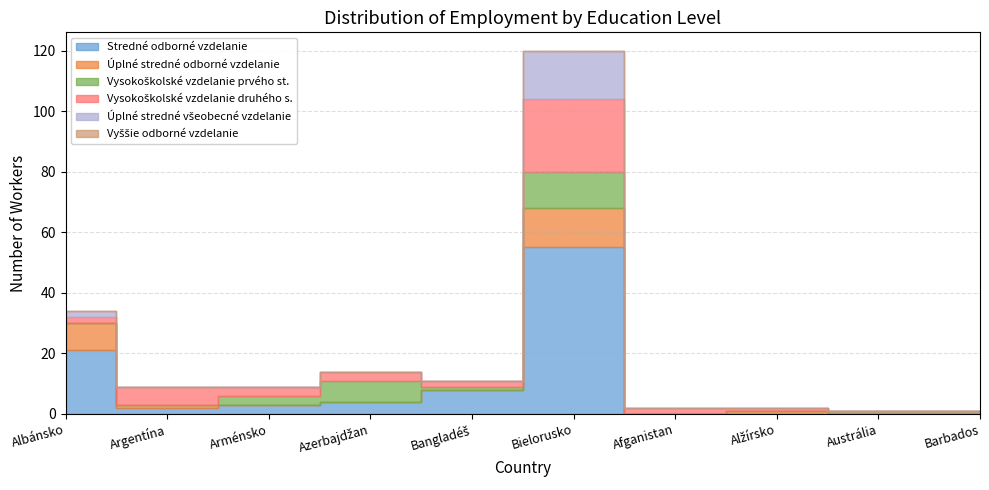

Is the value of Úplné stredné odborné vzdelanie at Azerbajdžan greater than the value of Úplné stredné všeobecné vzdelanie at Argentína?

No